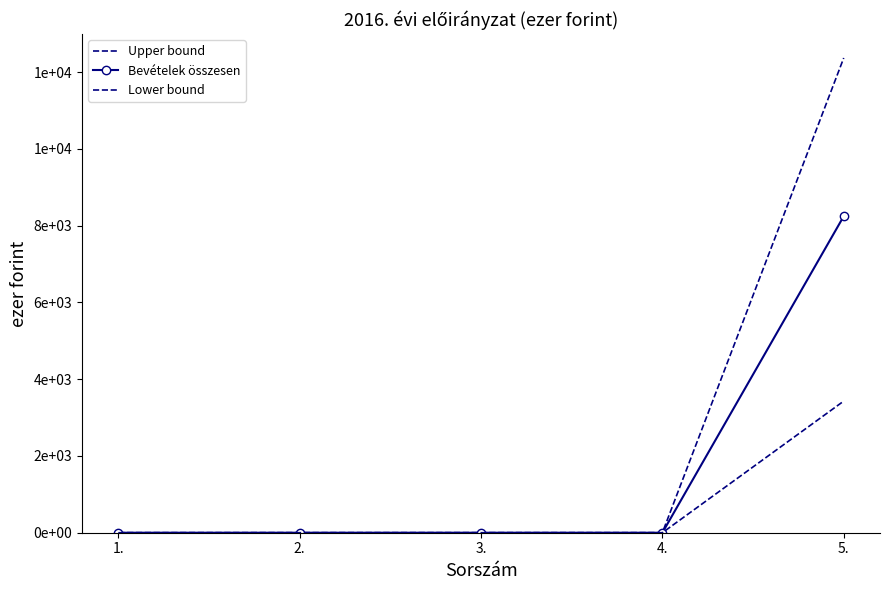

How many positive values does the Upper bound series have?

1